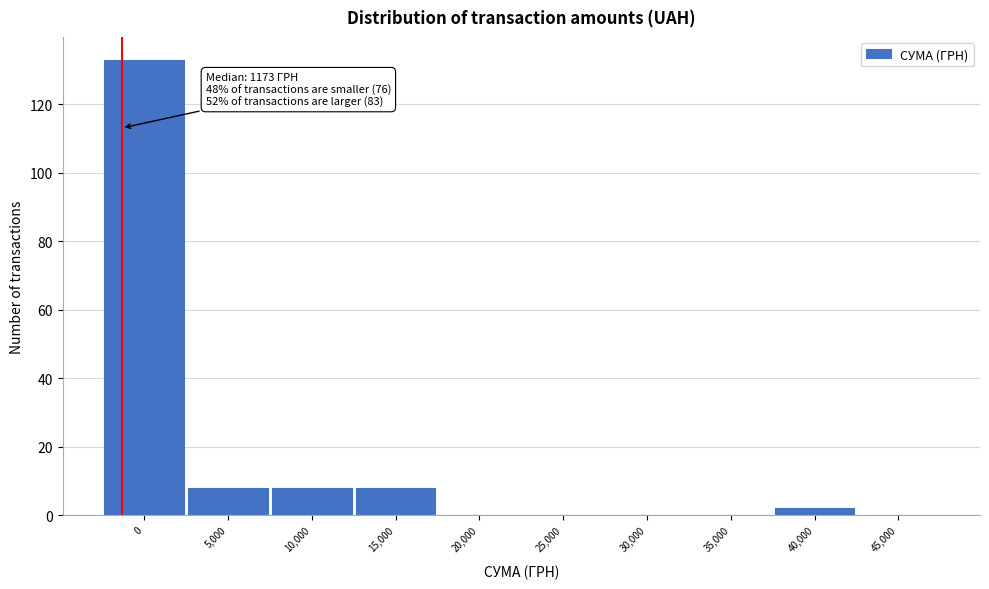

Reading left to right, extract all data points from this chart.

0=133	5,000=8	10,000=8	15,000=8	20,000=0	25,000=0	30,000=0	35,000=0	40,000=2	45,000=0